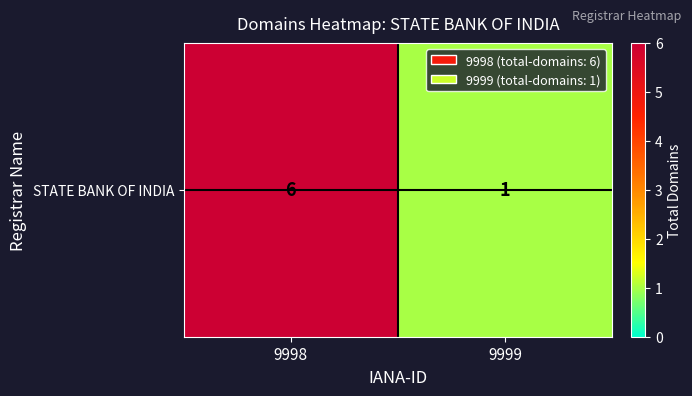

At which category does the chart reach its minimum across all series?

9999